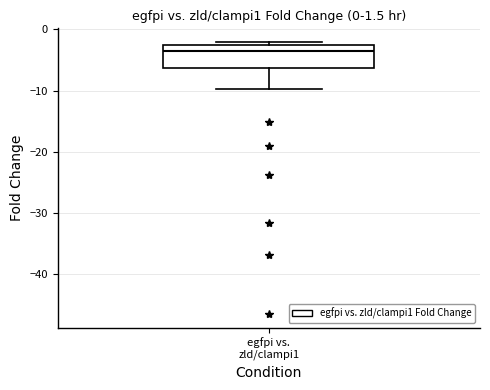

Read this box plot against the y-axis: the position of the median line, the range covered by the box, and the ends of both whiskers. The values are not printed on the chart, so give them approximately, as read against the axis.

median -3 (just below the box's upper edge), box -6 to -3, whiskers -10 to -2